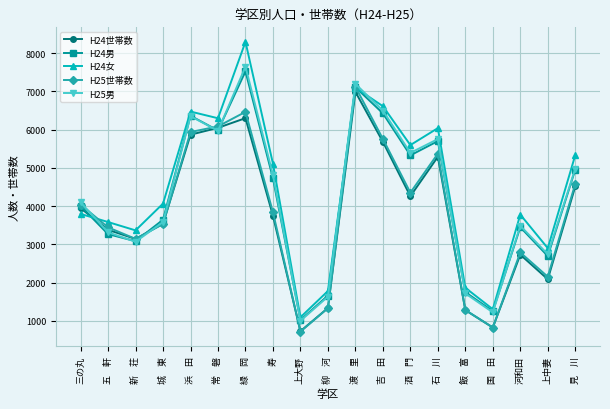

Which series has the widest spread of values?

H24女